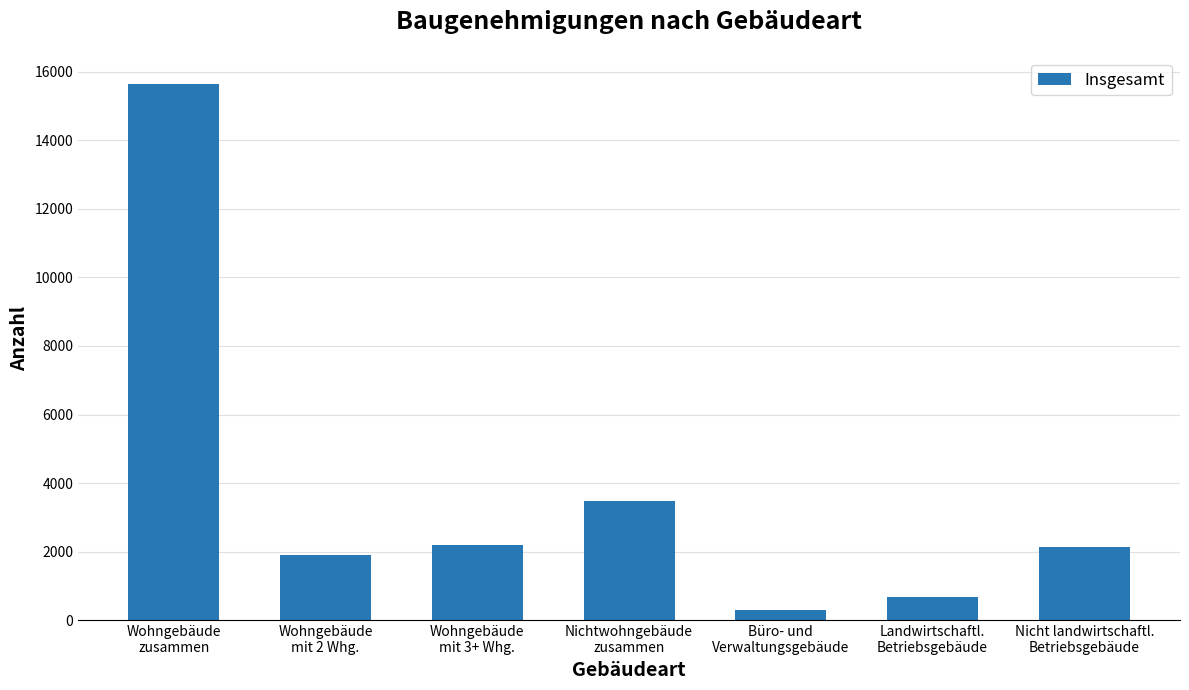

What is the sum of all values?

26355